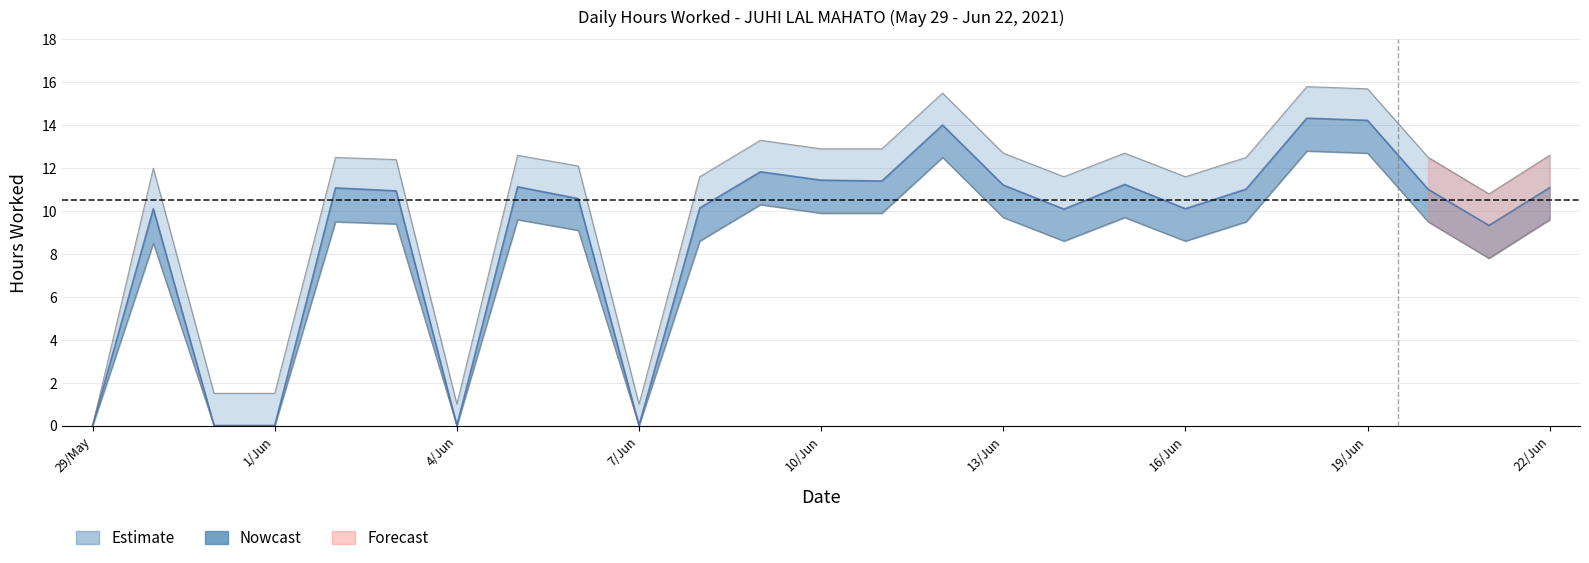

Rank the categories by hours_worked value from lowest to highest.

29/May, 31/May, 1/Jun, 4/Jun, 7/Jun, 21/Jun, 14/Jun, 30/May, 16/Jun, 8/Jun, 6/Jun, 3/Jun, 20/Jun, 17/Jun, 2/Jun, 22/Jun, 5/Jun, 13/Jun, 15/Jun, 11/Jun, 10/Jun, 9/Jun, 12/Jun, 19/Jun, 18/Jun